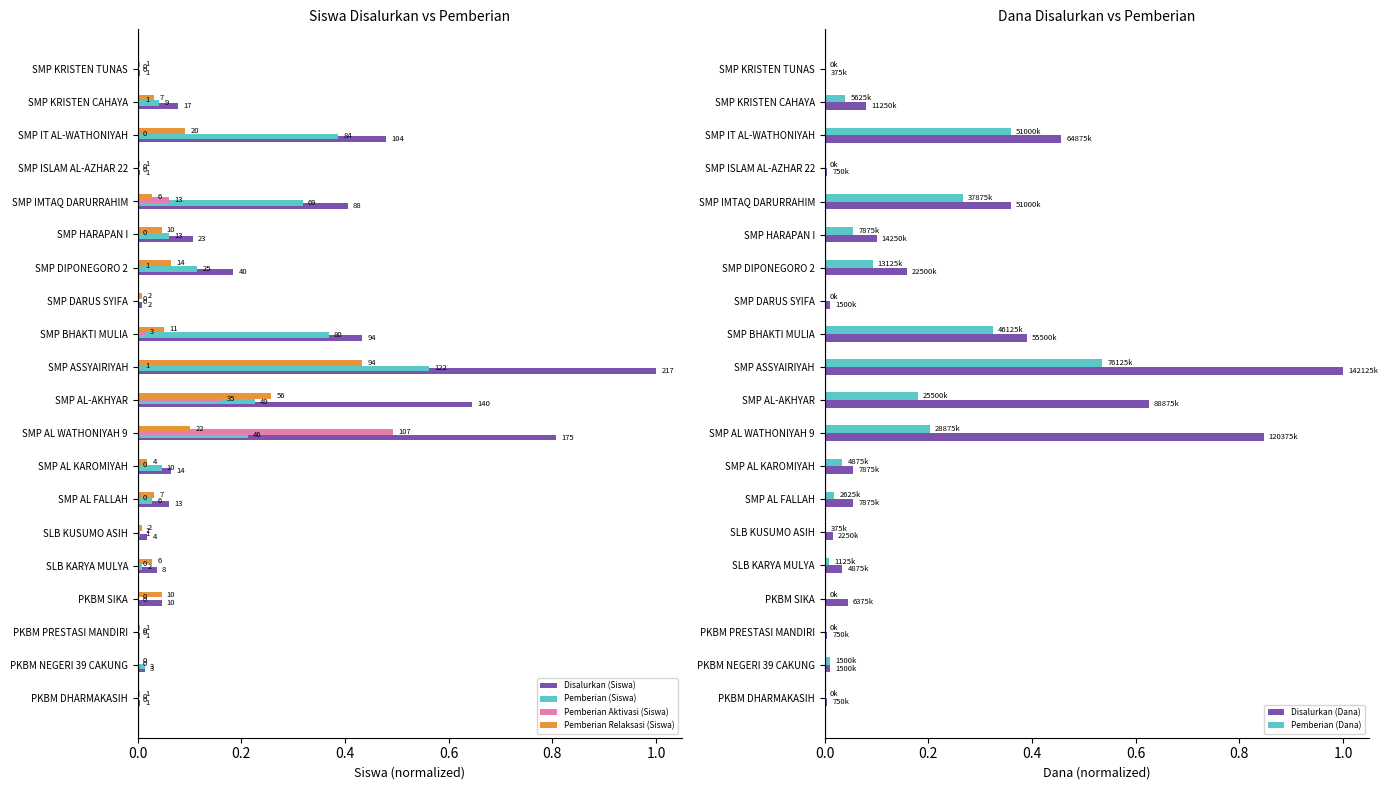

The Disalurkan (Dana) series shows 0.4 at SMP BHAKTI MULIA. True or false?

True